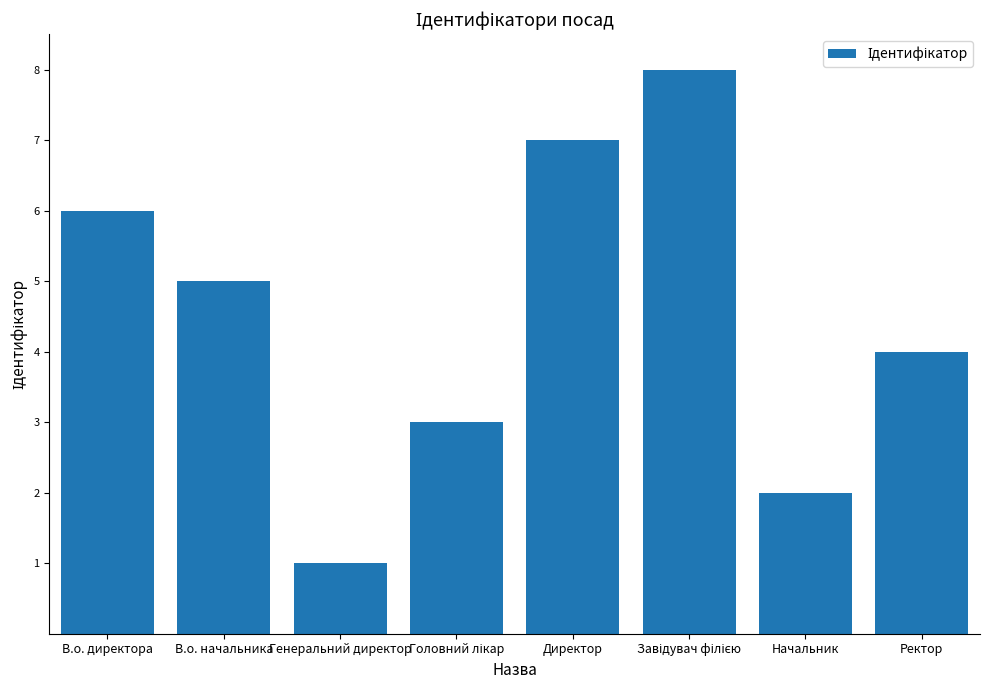

How many categories are shown in the chart?

8